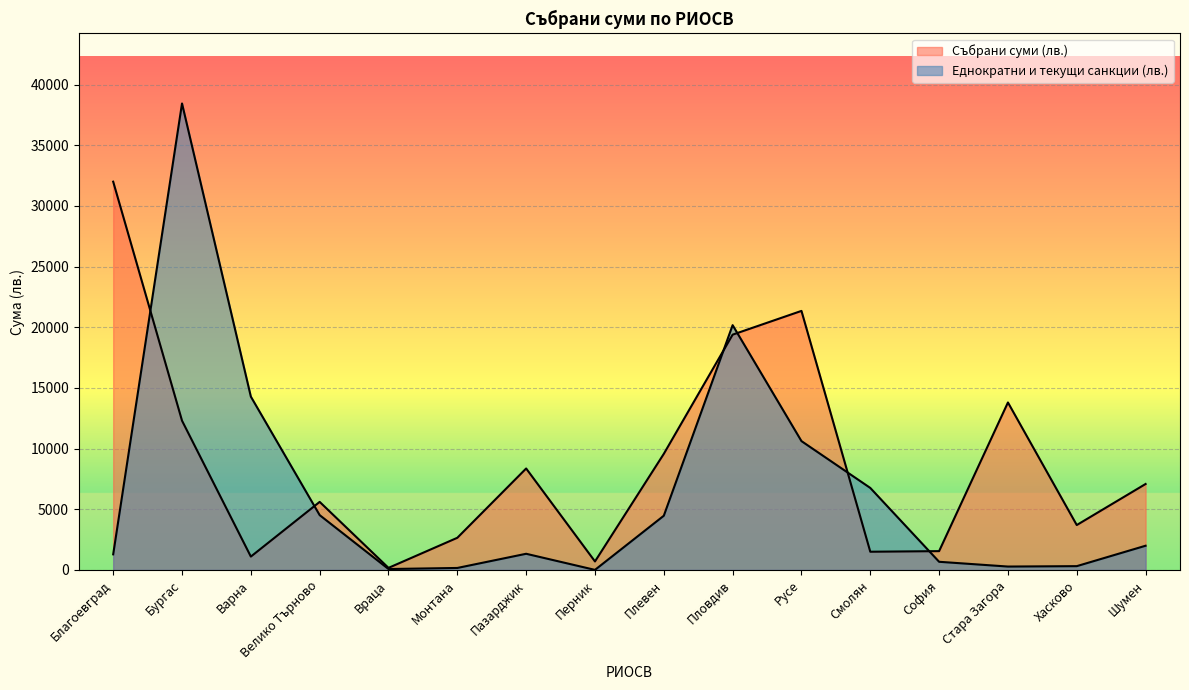

Reading right to left, extract all data points from this chart.

Събрани суми (лв.): 7083.7	3700.0	13802.3	1550.0	1500.0	21350.0	19392.0	9568.8	700.0	8362.0	2650.0	170.0	5608.4	1100.0	12300.0	32000.0
Еднократни и текущи санкции (лв.): 1994.7	312.0	279.0	671.8	6758.8	10619.0	20175.0	4467.5	4.5	1332.0	163.0	74.6	4517.1	14285.6	38447.5	1285.7